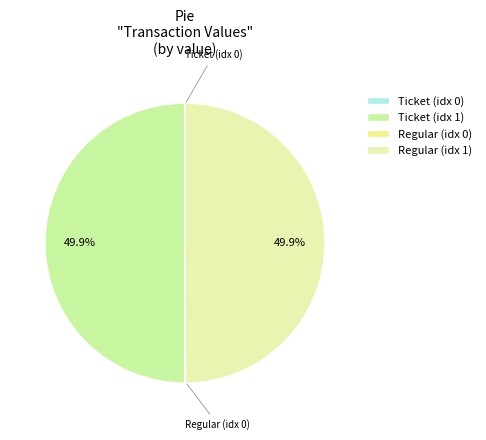

To the nearest percent, what is the difference between the largest and smallest slice percentages?

50%